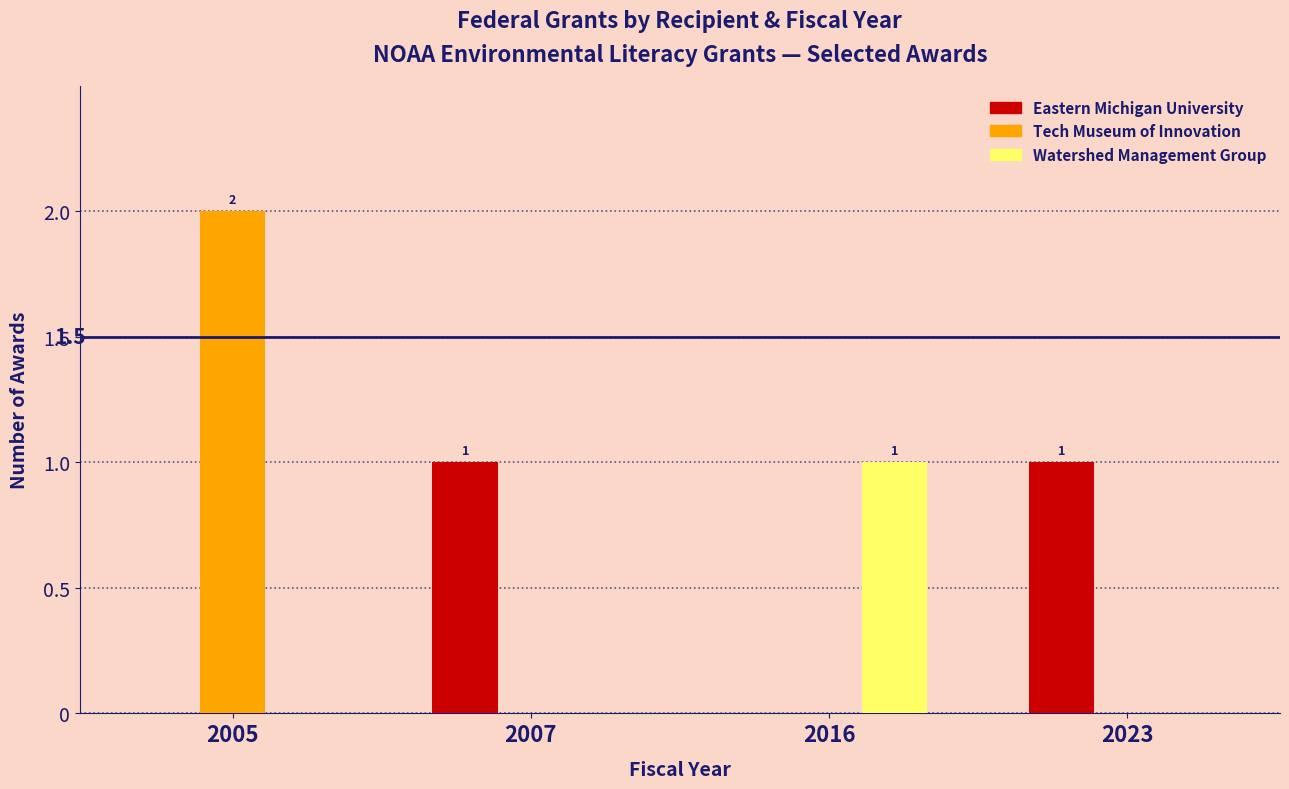

What is the total value across all series at 2016?

1